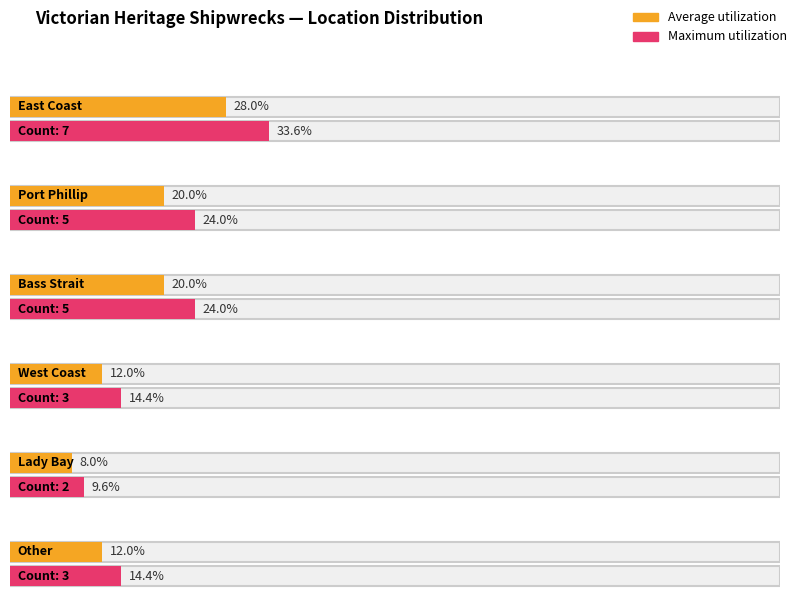

What is the smallest value displayed?

2